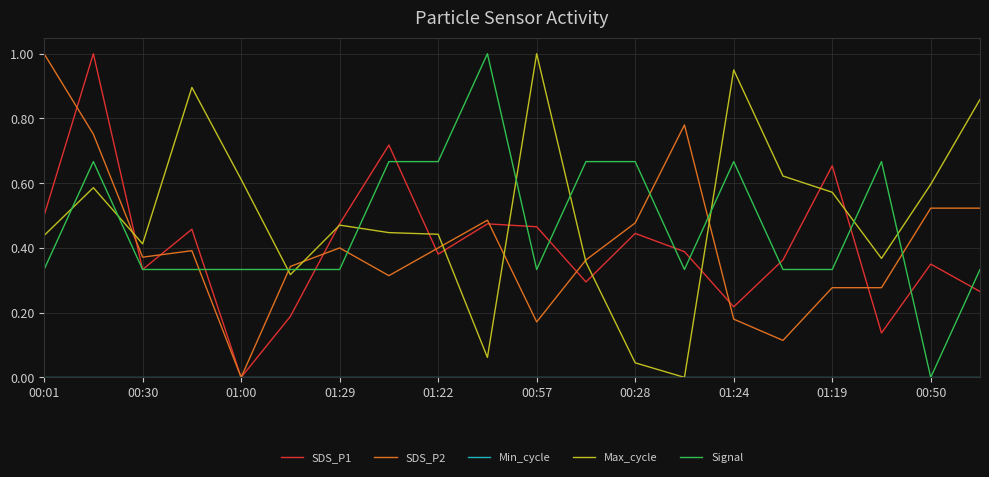

What is the greatest value displayed?

1.0